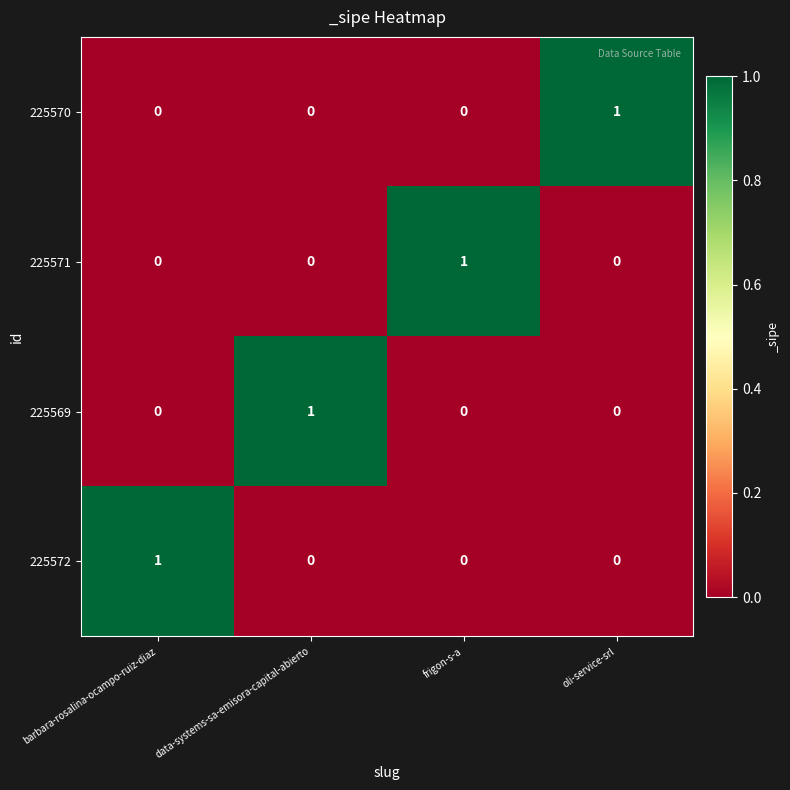

At which label does 225569 reach its peak?

data-systems-sa-emisora-capital-abierto